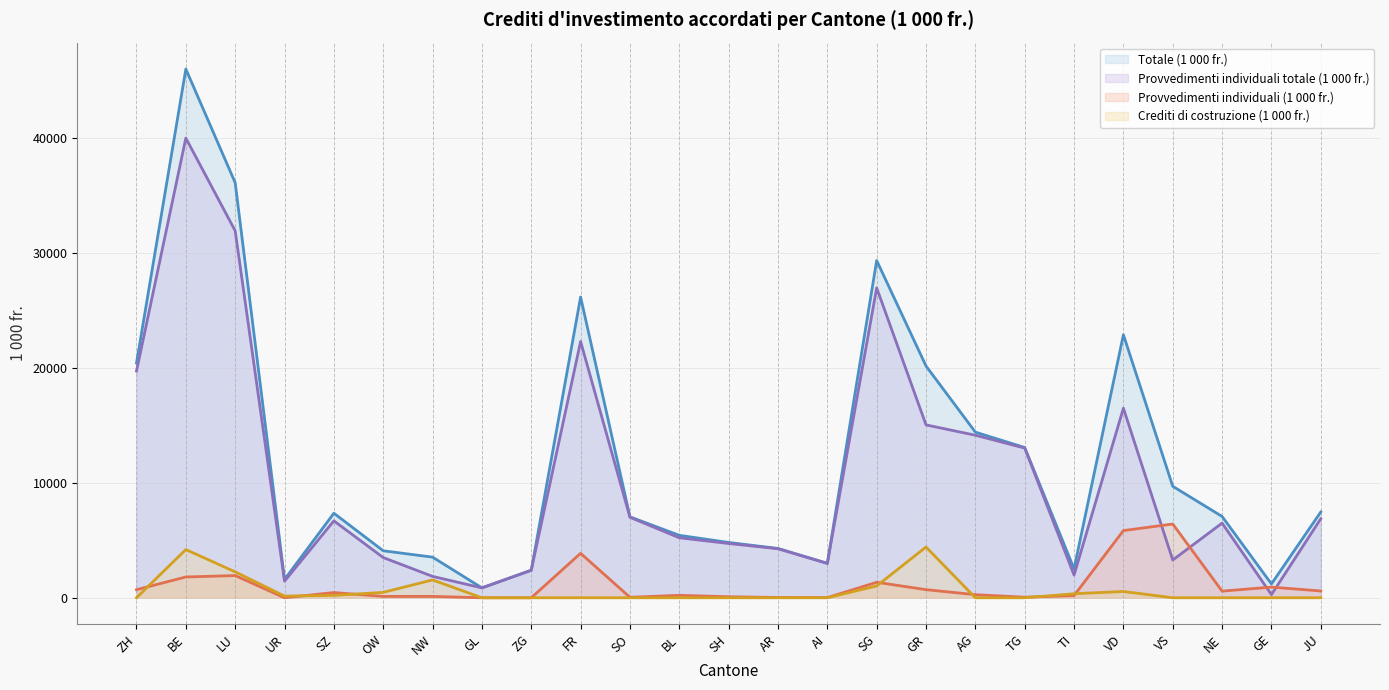

True or false: Provvedimenti individuali totale (1 000 fr.) has more than 0 points higher than both neighbors.

True